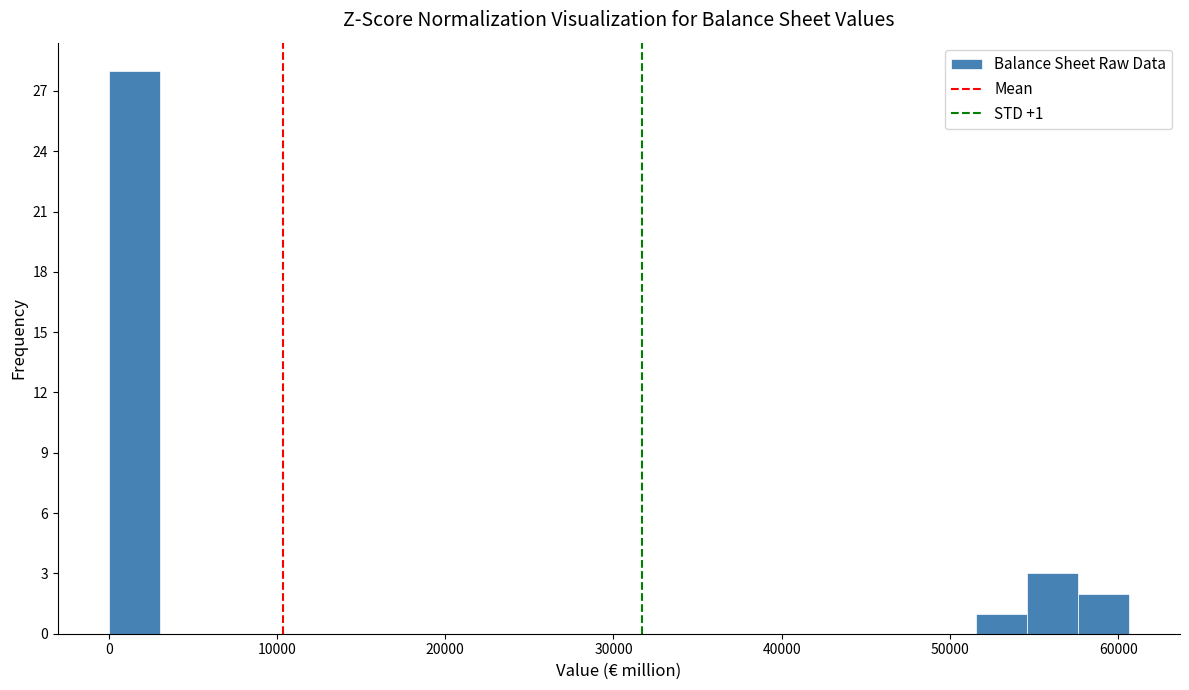

Around what value on the x-axis is the tallest bar? Give the approximate position of its centre, as read against the axis.

2000